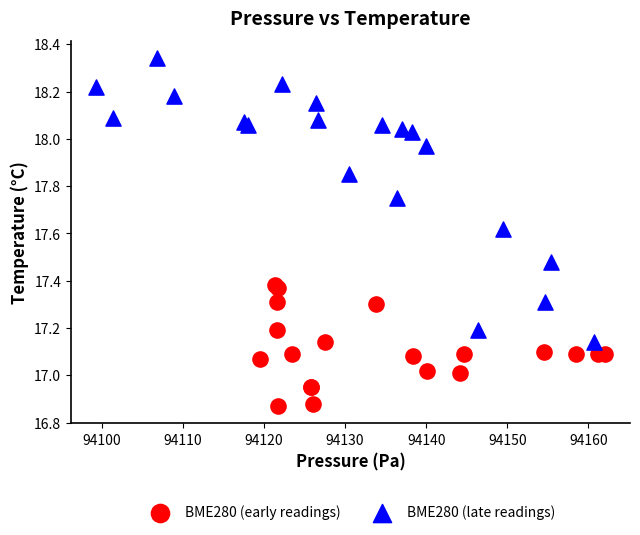

Which series contains the highest Y value?

BME280 (late readings)